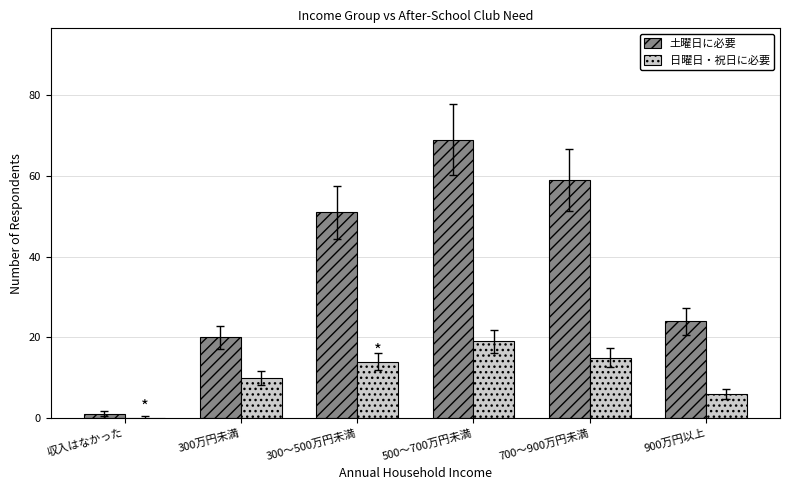

Which series has the largest total across all categories?

土曜日に必要